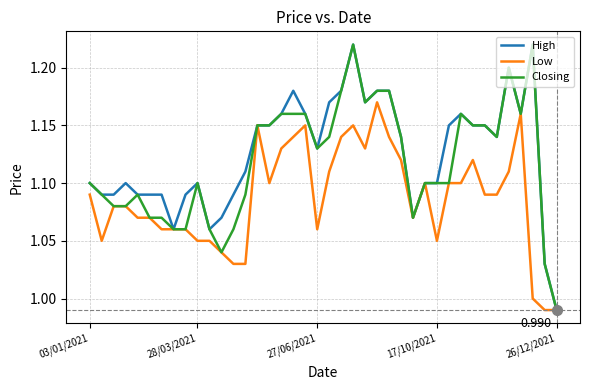

Rank the series by their average value, from lowest to highest.

Low, Closing, High